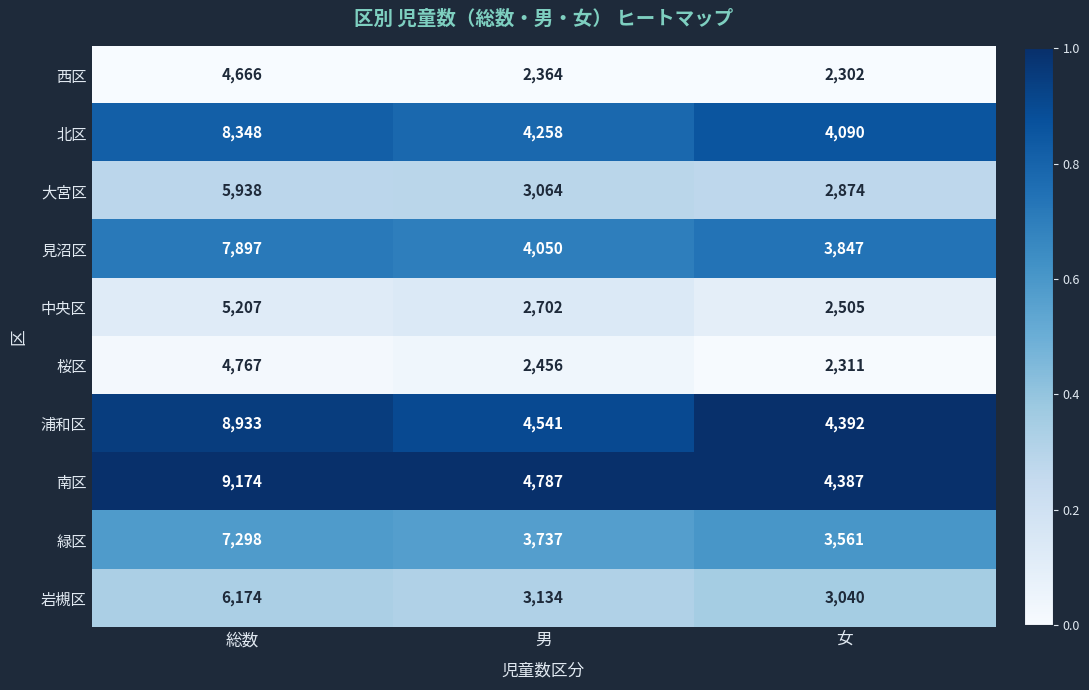

Is it true that 中央区 equals 2702 at 男?

True